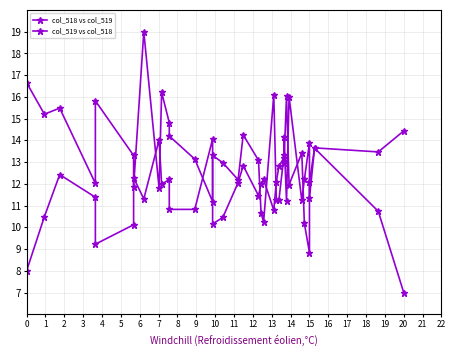

What are all the series names shown in the legend?

col_518 vs col_519, col_519 vs col_518